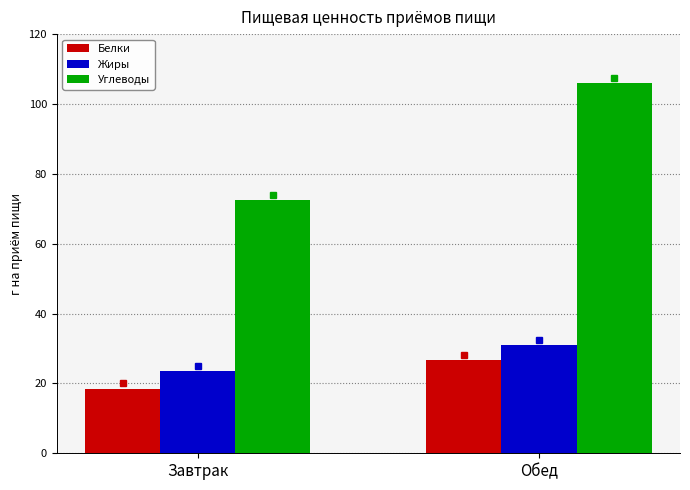

Reading left to right, what are all the values shown in this chart?

Белки: Завтрак=18.5	Обед=26.7
Жиры: Завтрак=23.6	Обед=31.0
Углеводы: Завтрак=72.4	Обед=105.9